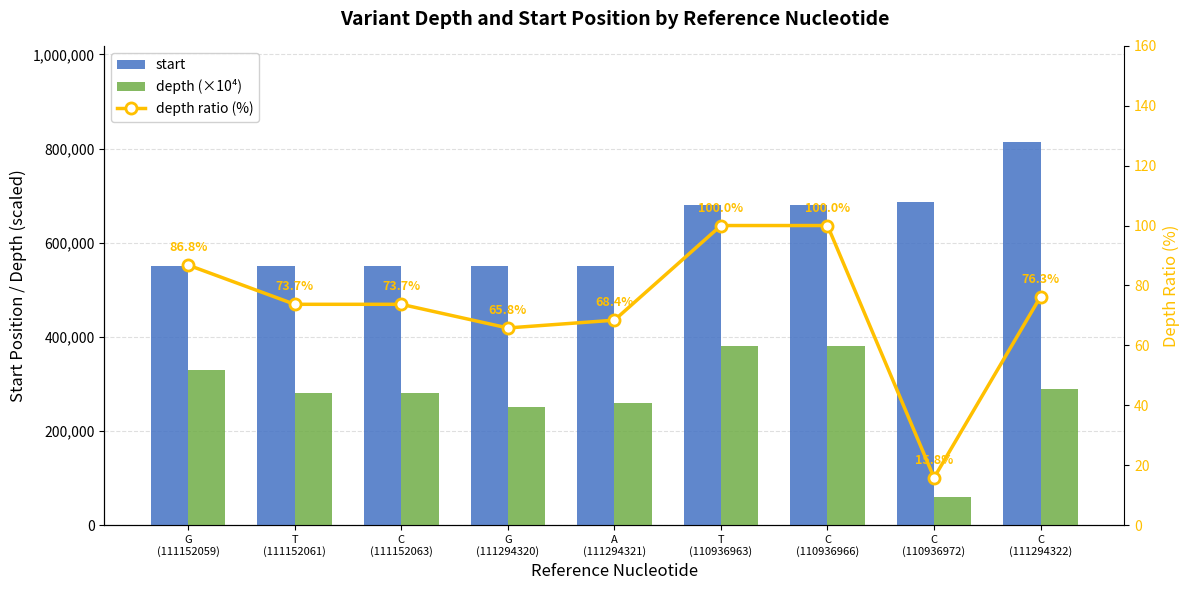

Reading right to left, list all the values displayed in this chart.

start: C
(111294322)=814549.0	C
(110936972)=686870.0	C
(110936966)=680123.0	T
(110936963)=680122.0	A
(111294321)=550186.0	G
(111294320)=550185.0	C
(111152063)=550087.0	T
(111152061)=550086.0	G
(111152059)=549902.0
depth (×10⁴): C
(111294322)=290000.0	C
(110936972)=60000.0	C
(110936966)=380000.0	T
(110936963)=380000.0	A
(111294321)=260000.0	G
(111294320)=250000.0	C
(111152063)=280000.0	T
(111152061)=280000.0	G
(111152059)=330000.0
depth ratio (%): C
(111294322)=76.3	C
(110936972)=15.8	C
(110936966)=100.0	T
(110936963)=100.0	A
(111294321)=68.4	G
(111294320)=65.8	C
(111152063)=73.7	T
(111152061)=73.7	G
(111152059)=86.8